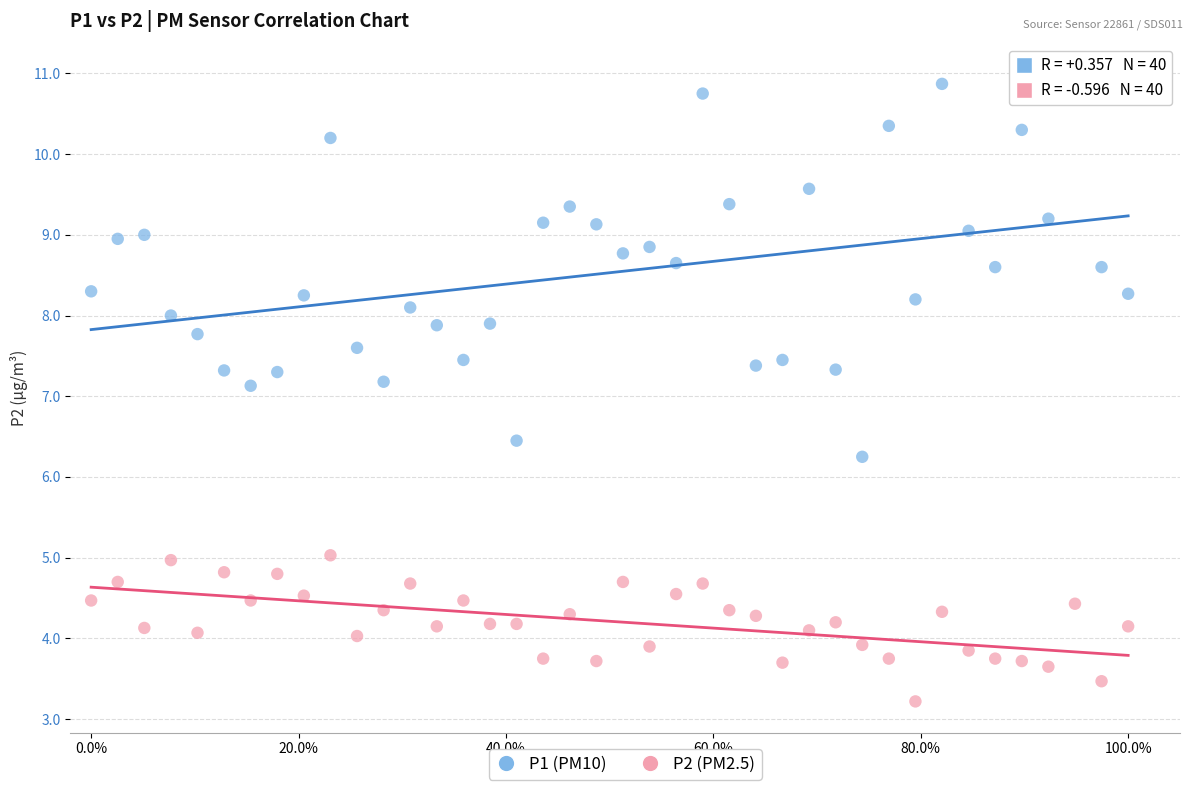

Across all data points, what is the range of Y values (max minus min)?

7.8